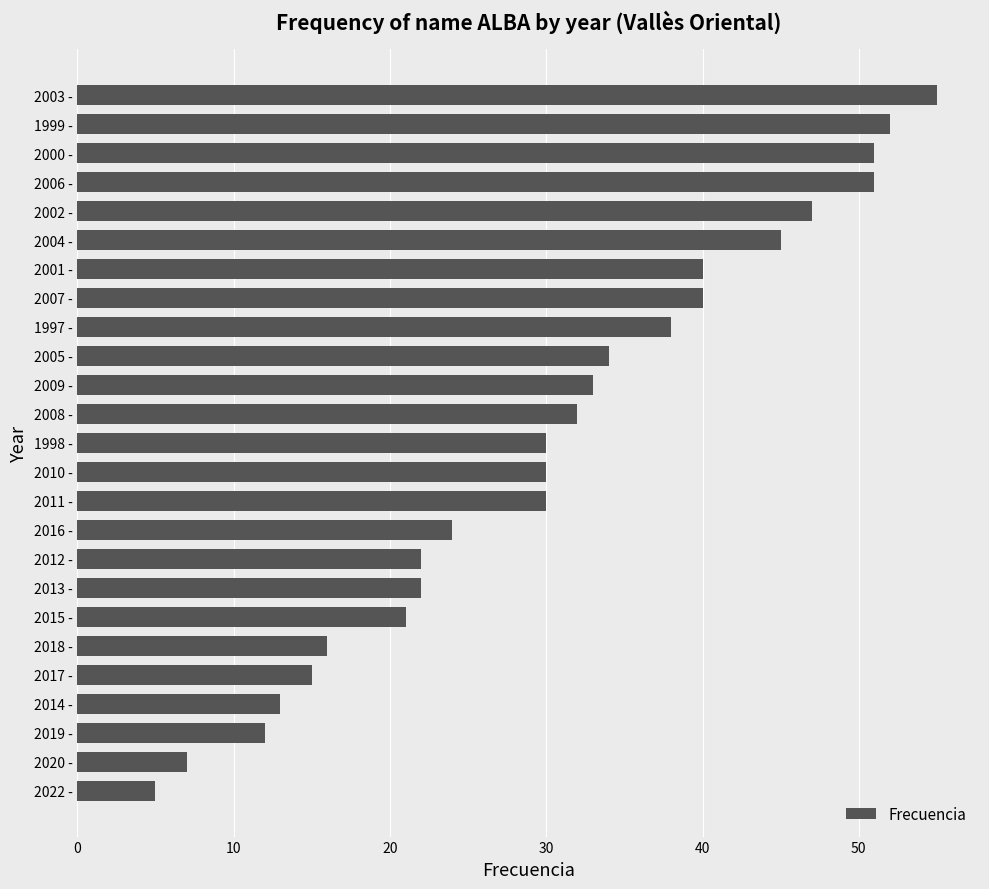

Reading bottom to top, list all the values displayed in this chart.

2022 -=5	2020 -=7	2019 -=12	2014 -=13	2017 -=15	2018 -=16	2015 -=21	2013 -=22	2012 -=22	2016 -=24	2011 -=30	2010 -=30	1998 -=30	2008 -=32	2009 -=33	2005 -=34	1997 -=38	2007 -=40	2001 -=40	2004 -=45	2002 -=47	2006 -=51	2000 -=51	1999 -=52	2003 -=55